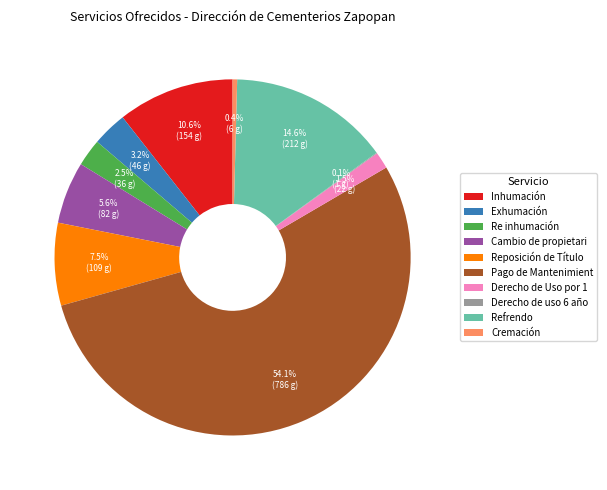

Which slice is the largest?

Pago de Mantenimient